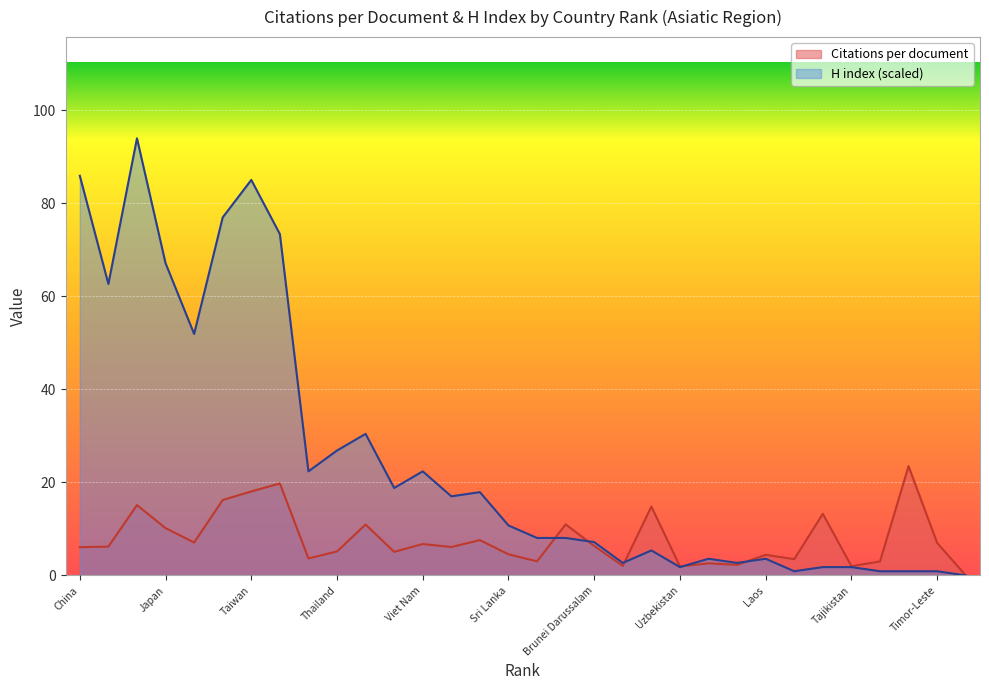

Where is Citations per document nearest to the value 11?

Nepal